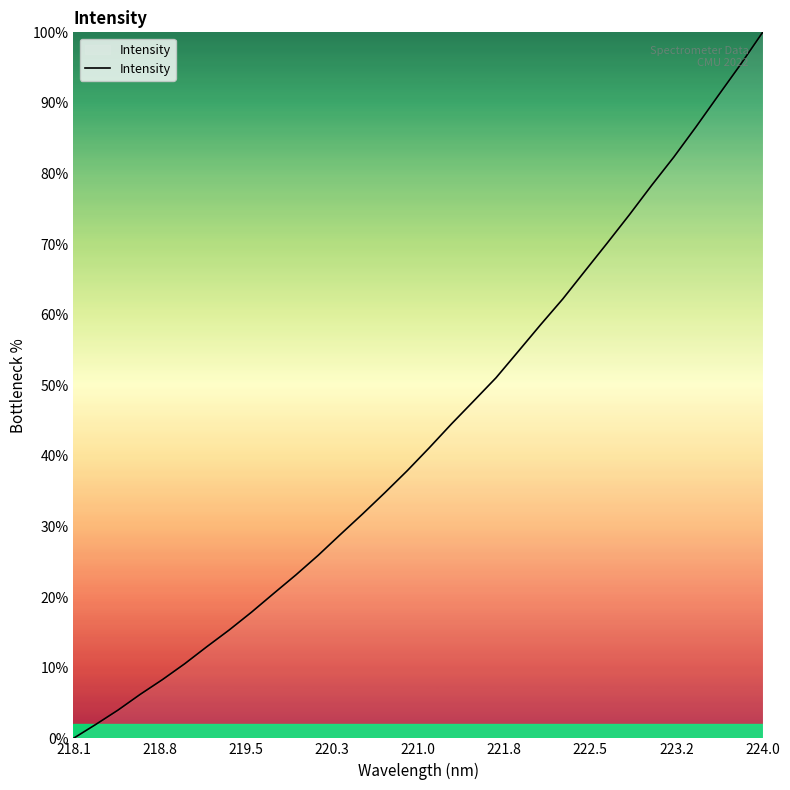

What is the difference between the second highest and second lowest values?

93.5